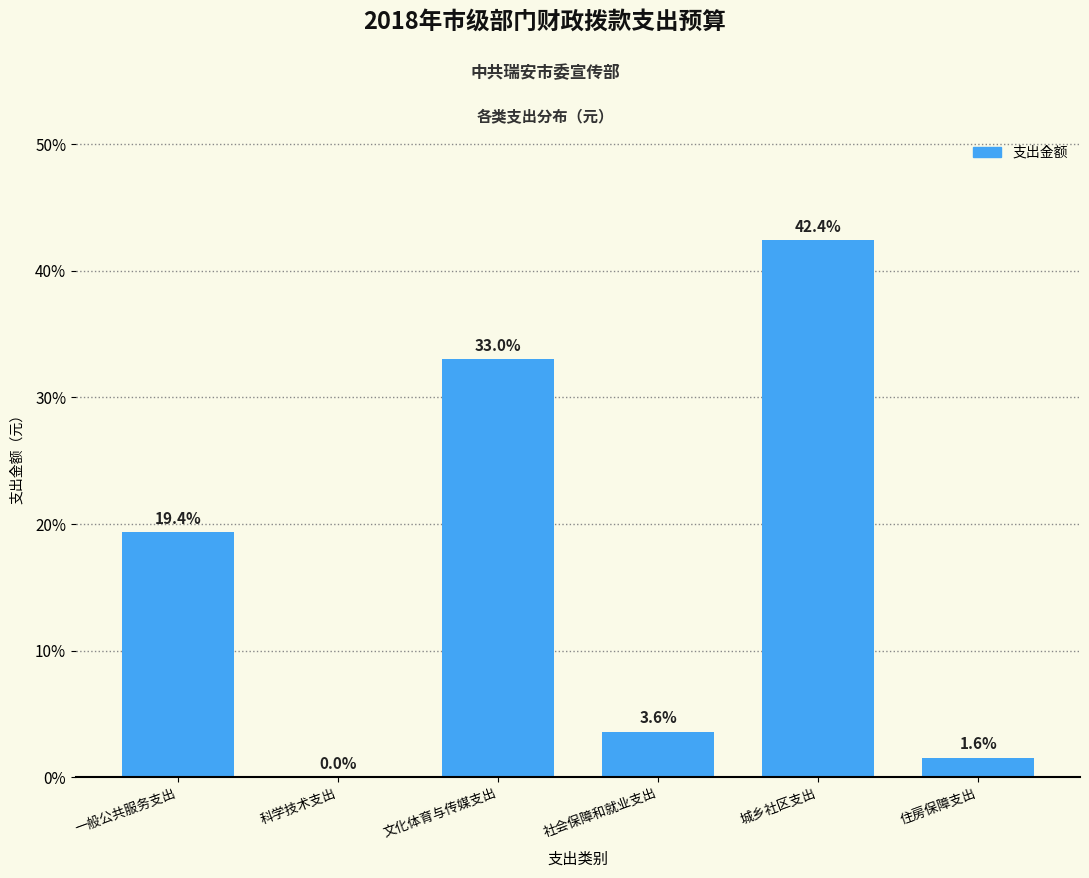

The chart shows a value of 0.0 at 科学技术支出. True or false?

True